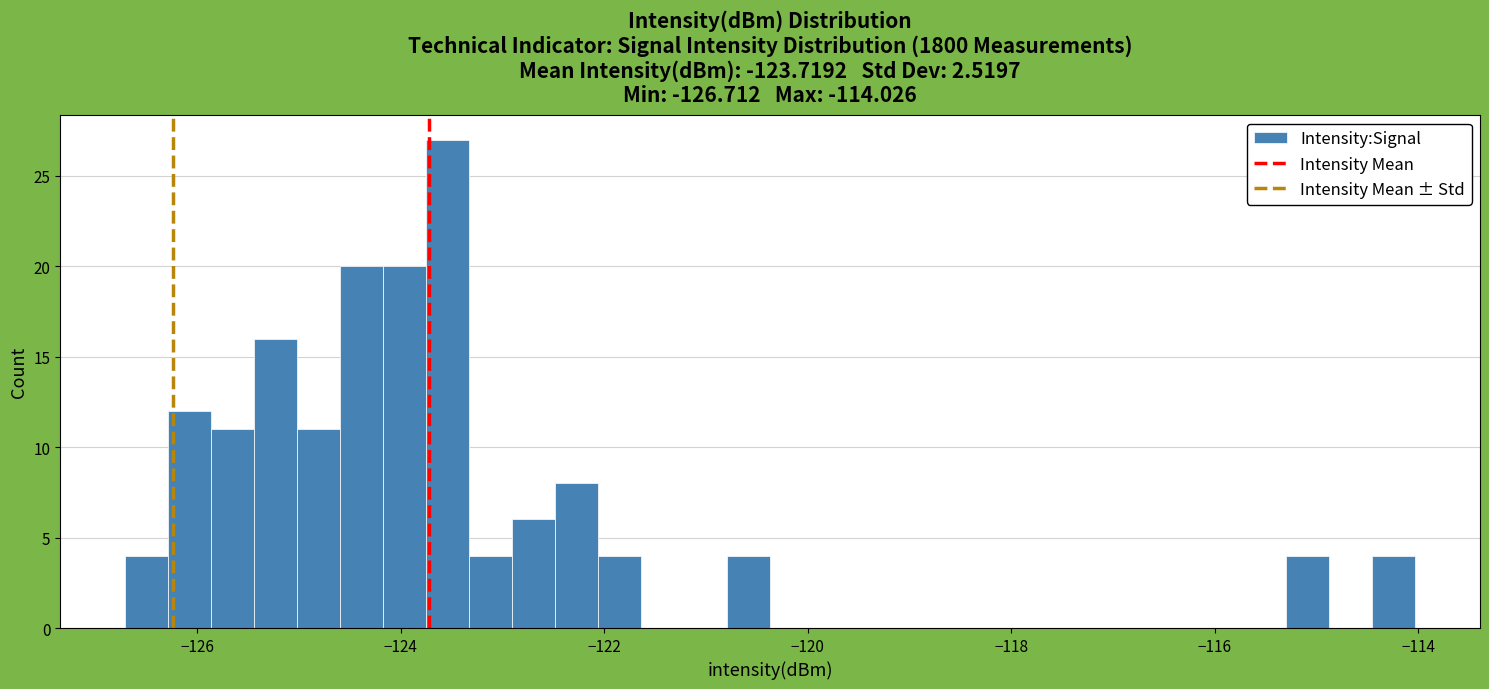

Around what value on the x-axis is the tallest bar? Give the approximate position of its centre, as read against the axis.

-123.6